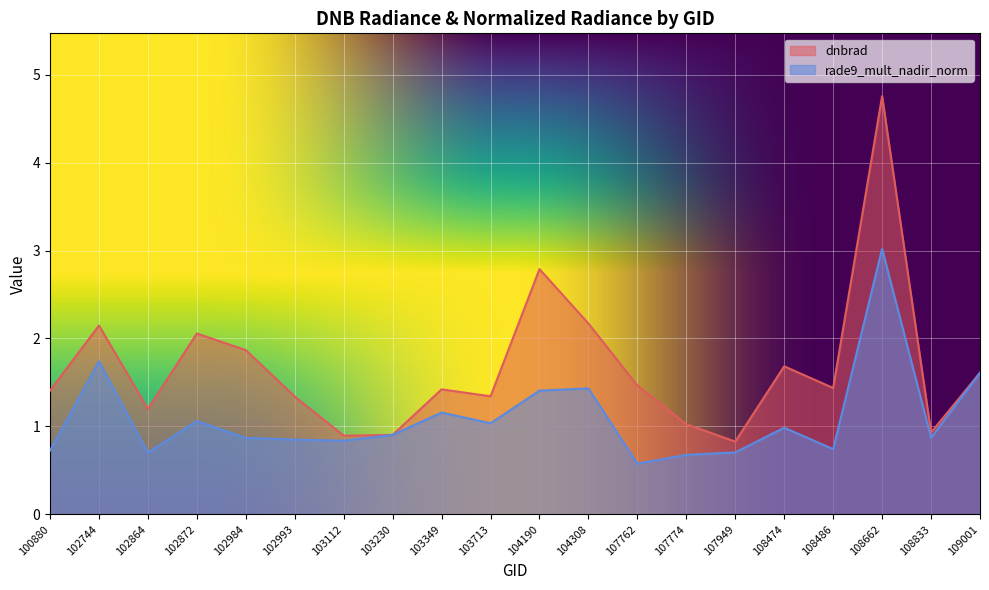

Reading left to right, what are all the values shown in this chart?

dnbrad: 1.4	2.1	1.2	2.1	1.9	1.3	0.9	0.9	1.4	1.3	2.8	2.2	1.5	1.0	0.8	1.7	1.4	4.8	0.9	1.6
rade9_mult_nadir_norm: 0.7	1.7	0.7	1.1	0.9	0.9	0.8	0.9	1.2	1.0	1.4	1.4	0.6	0.7	0.7	1.0	0.7	3.0	0.9	1.6